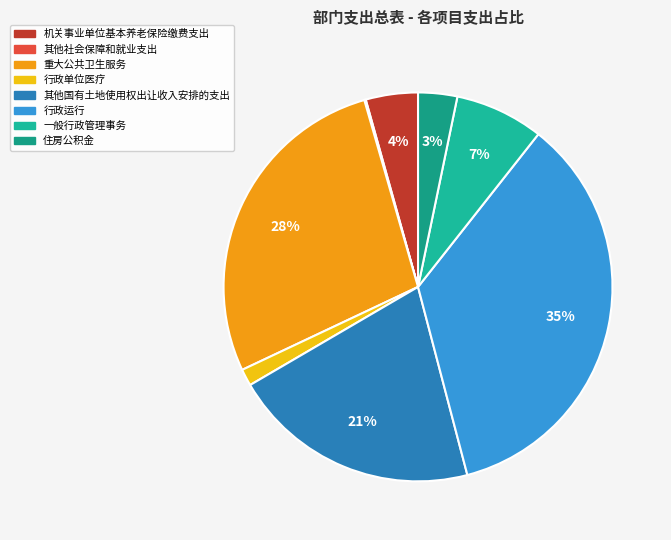

Combined, what portion of the pie is 行政单位医疗 and 一般行政管理事务?

8.8%